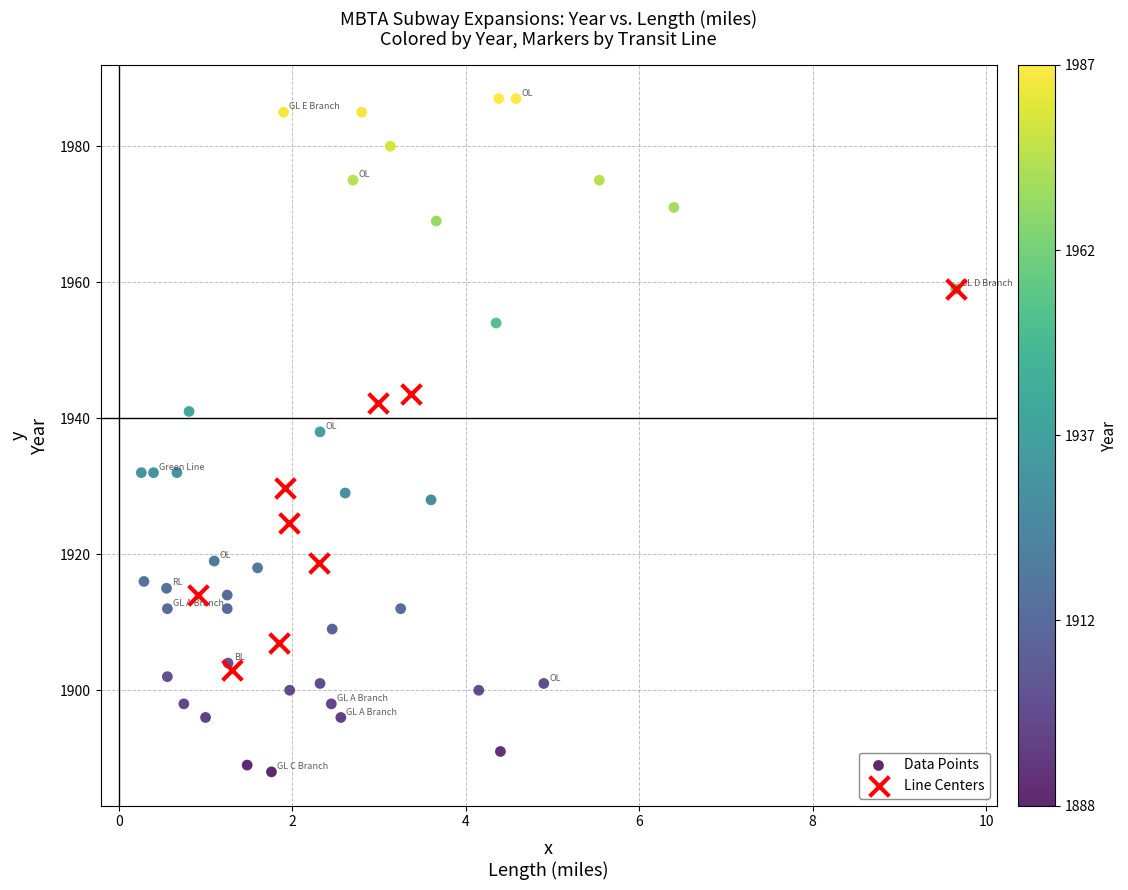

Which series has the widest spread of Y values?

Data Points